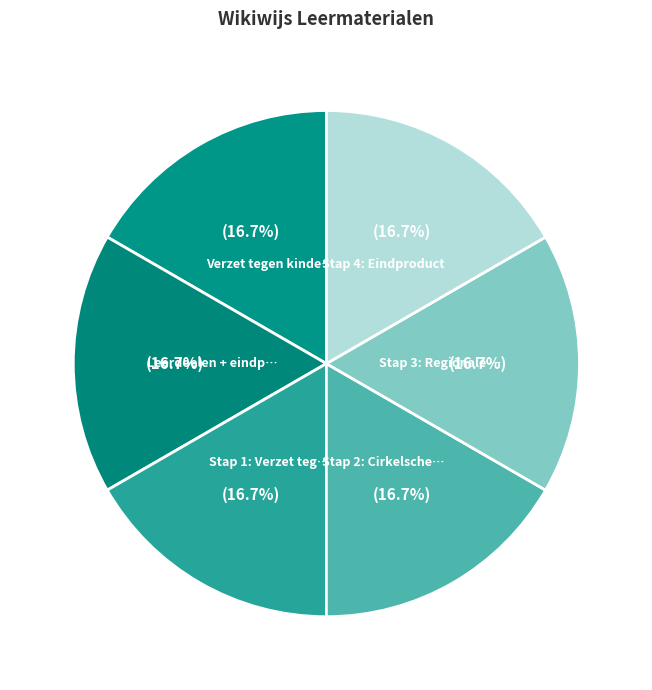

How many slices are in this pie chart?

6